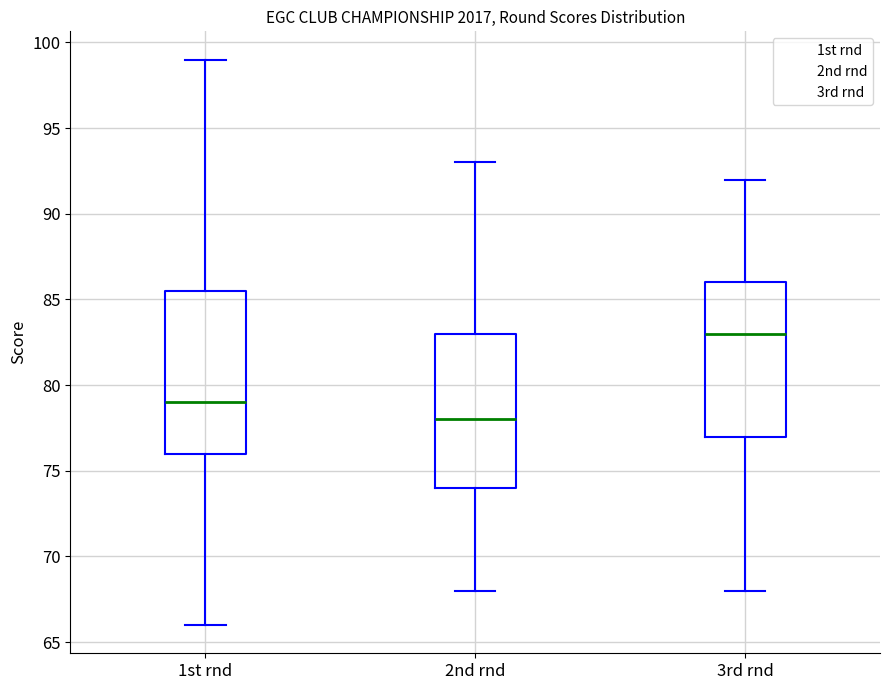

Which box is the tallest, from its lower edge to its upper edge?

1st rnd